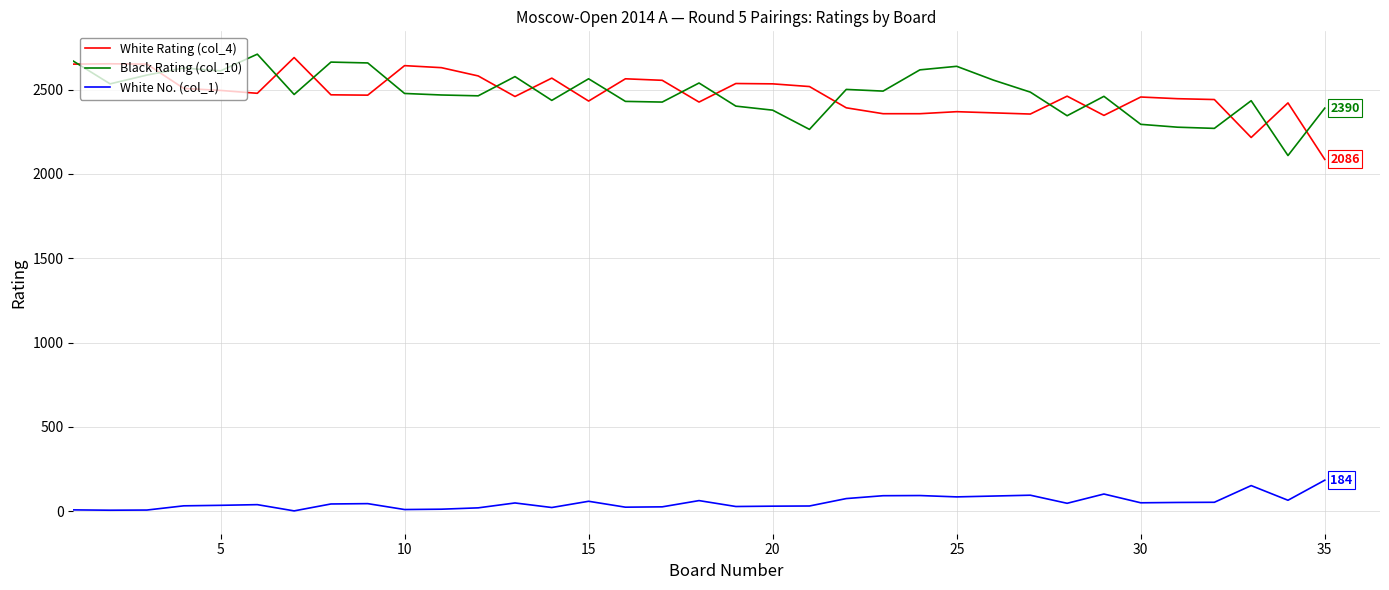

True or false: White No. (col_1) and White Rating (col_4) cross at least once.

False